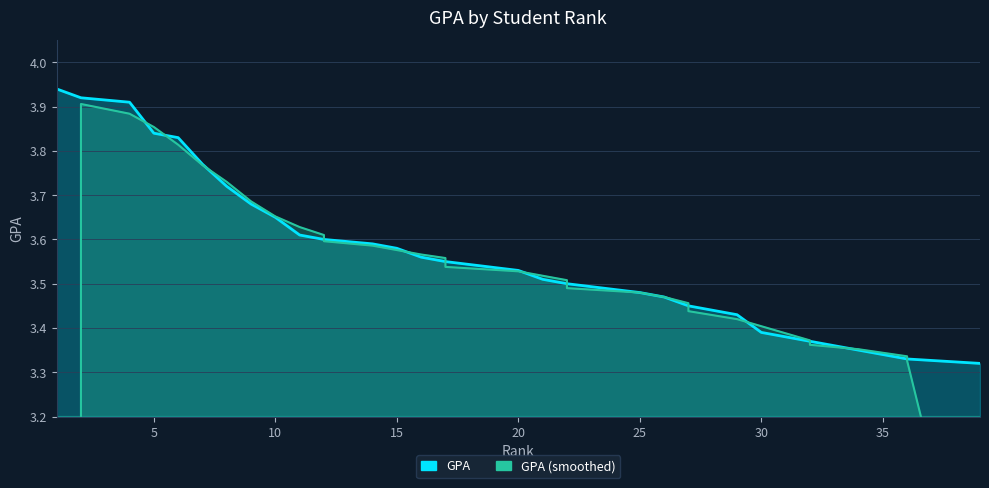

Between 27 and 32, which is larger?

27